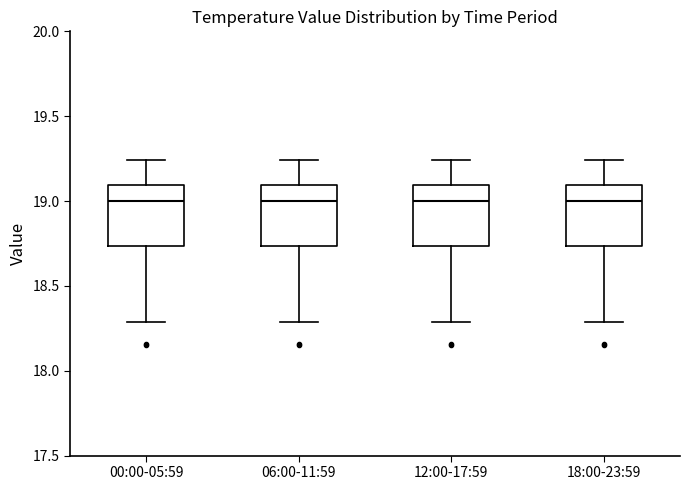

Where is the lower edge of the box for 12:00-17:59 on the y-axis? The values are not printed on the chart, so give them approximately, as read against the axis.

18.75